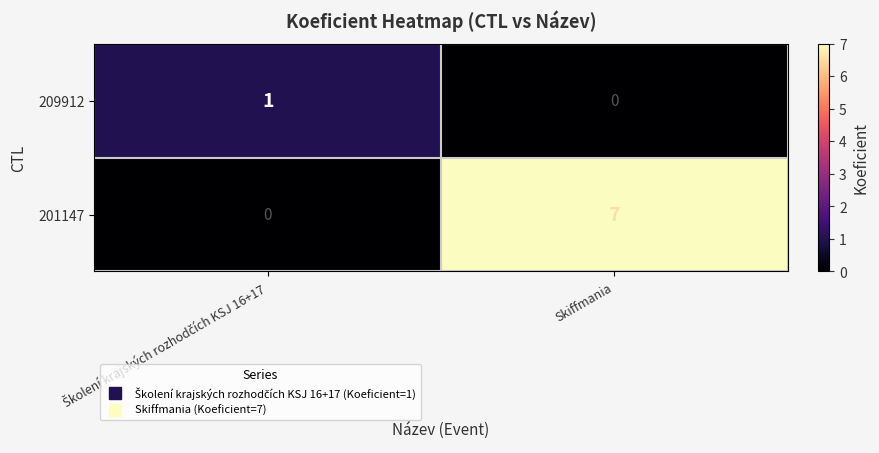

What is the greatest value displayed?

7